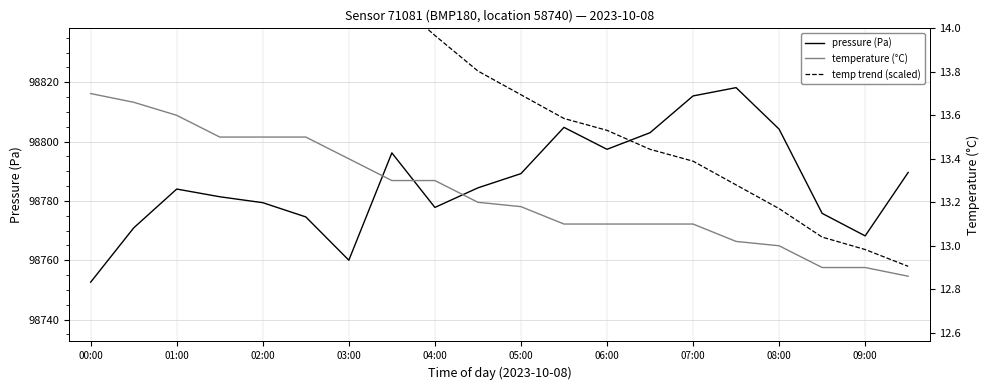

Reading left to right, what are all the values shown in this chart?

pressure (Pa): 98752.6	98770.9	98784.0	98781.4	98779.4	98774.6	98760.0	98796.2	98777.8	98784.4	98789.2	98804.8	98797.4	98803.0	98815.4	98818.2	98804.2	98775.8	98768.2	98789.6
temp trend (scaled): 98911.3	98903.6	98899.0	98891.0	98880.6	98868.6	98860.6	98848.6	98835.8	98823.8	98815.8	98807.8	98803.8	98797.4	98793.4	98785.4	98777.4	98767.8	98763.6	98757.9
temperature (°C): 13.7	13.7	13.6	13.5	13.5	13.5	13.4	13.3	13.3	13.2	13.2	13.1	13.1	13.1	13.1	13.0	13.0	12.9	12.9	12.9